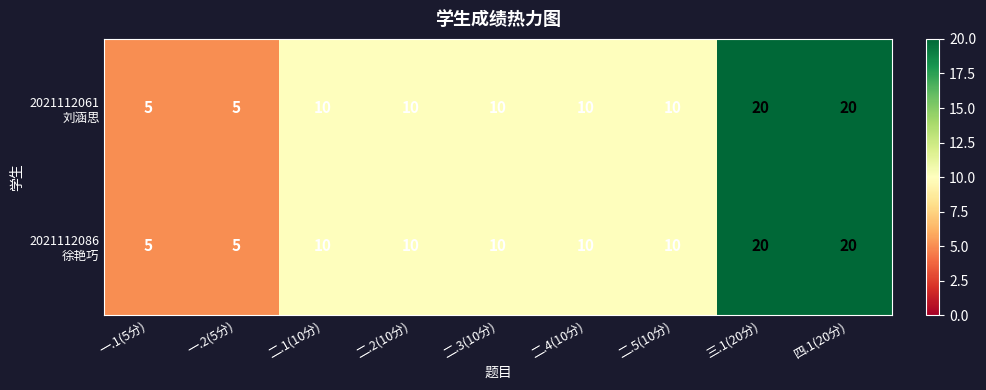

What is the smallest value displayed?

5